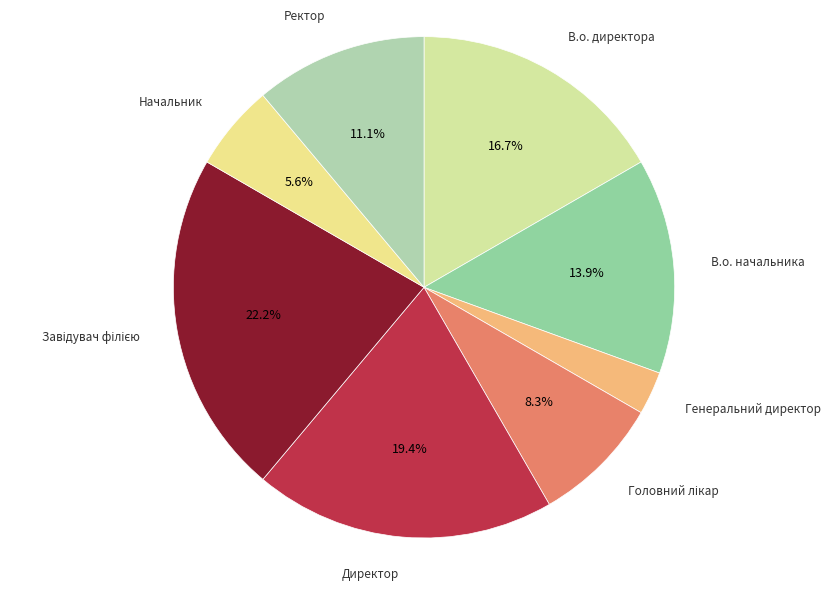

How many slices are in this pie chart?

8